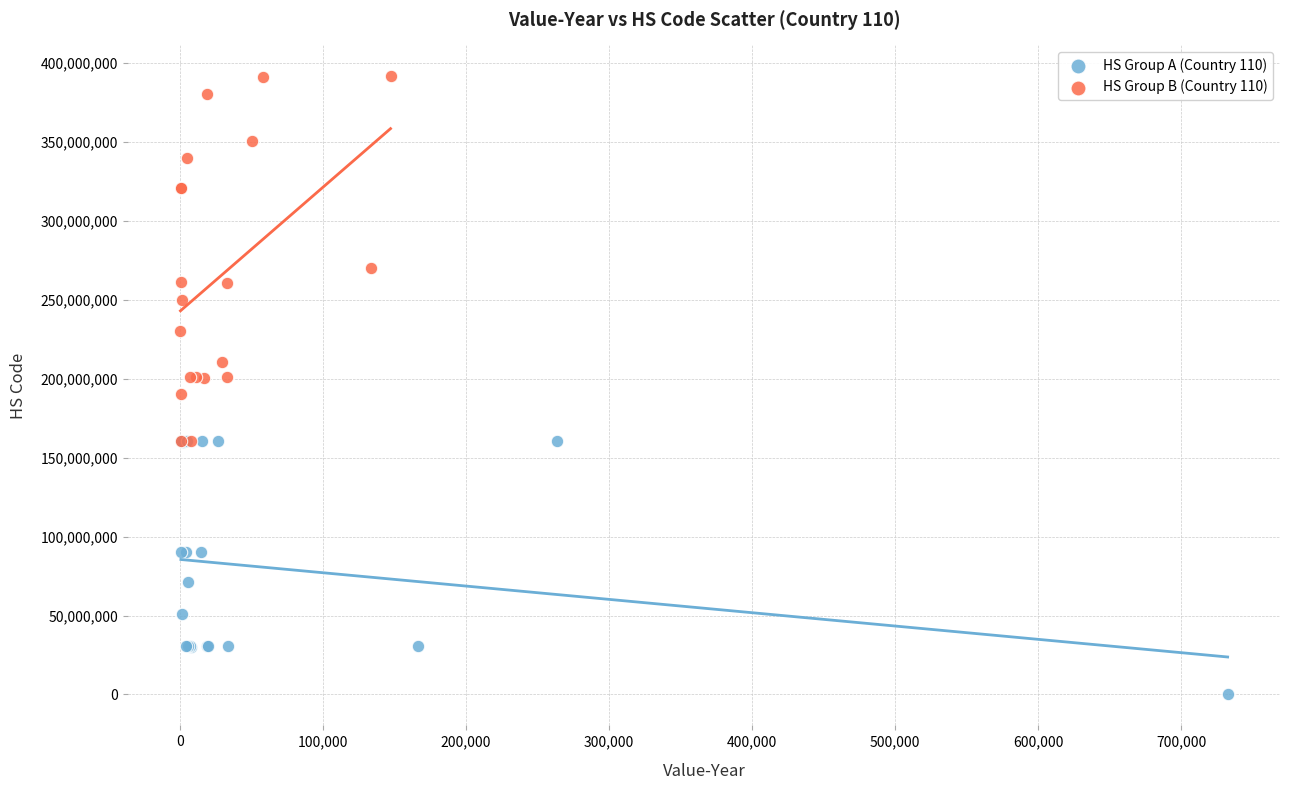

Which series contains the highest Y value?

HS Group B (Country 110)